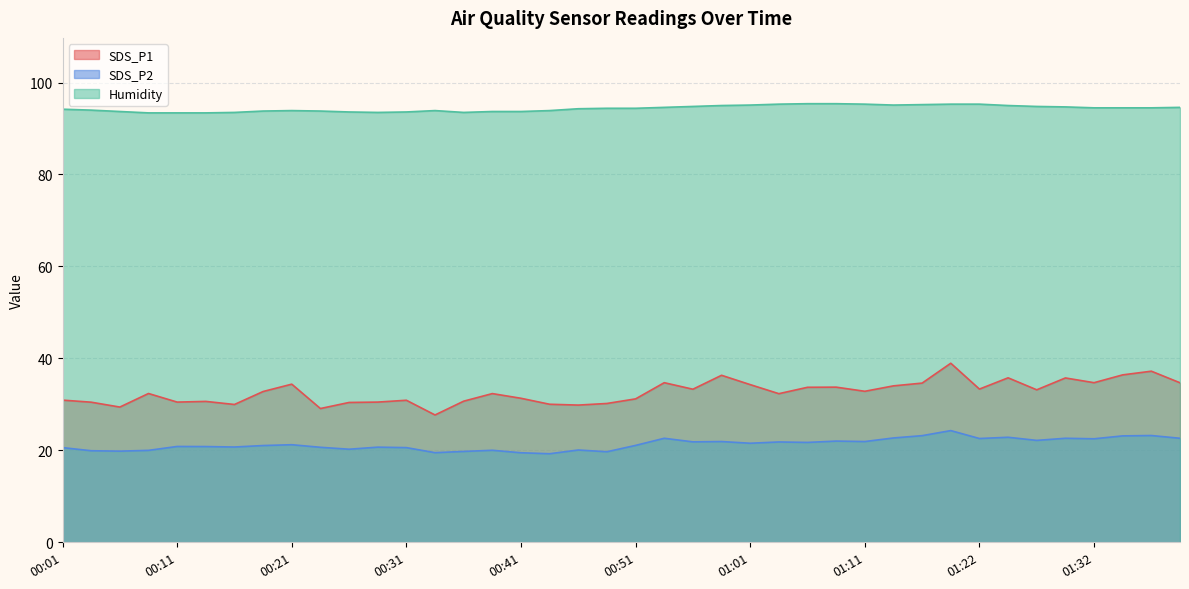

How many lines are shown in the chart?

3